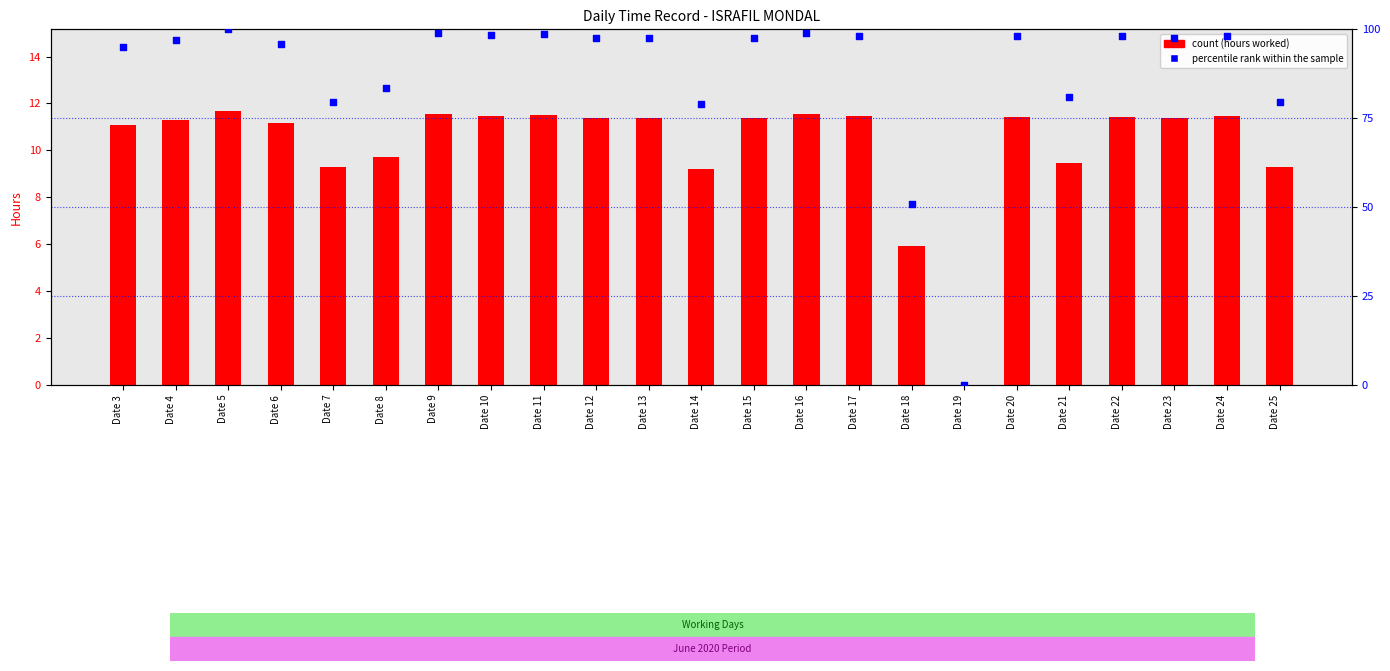

Which series has the largest total across all categories?

percentile rank within the sample